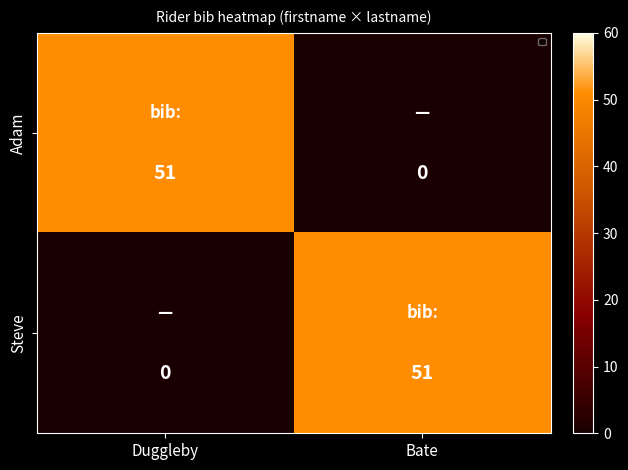

The value of Steve at Duggleby is 0. True or false?

True